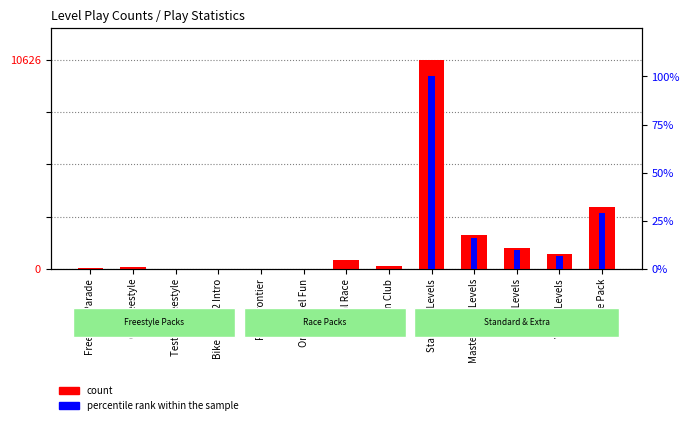

Reading left to right, extract all data points from this chart.

count: 46	87	10	16	9	7	454	138	10626	1737	1072	744	3128
percentile rank within the sample: 0	0	0	0	0	0	0	0	100	16	10	7	29